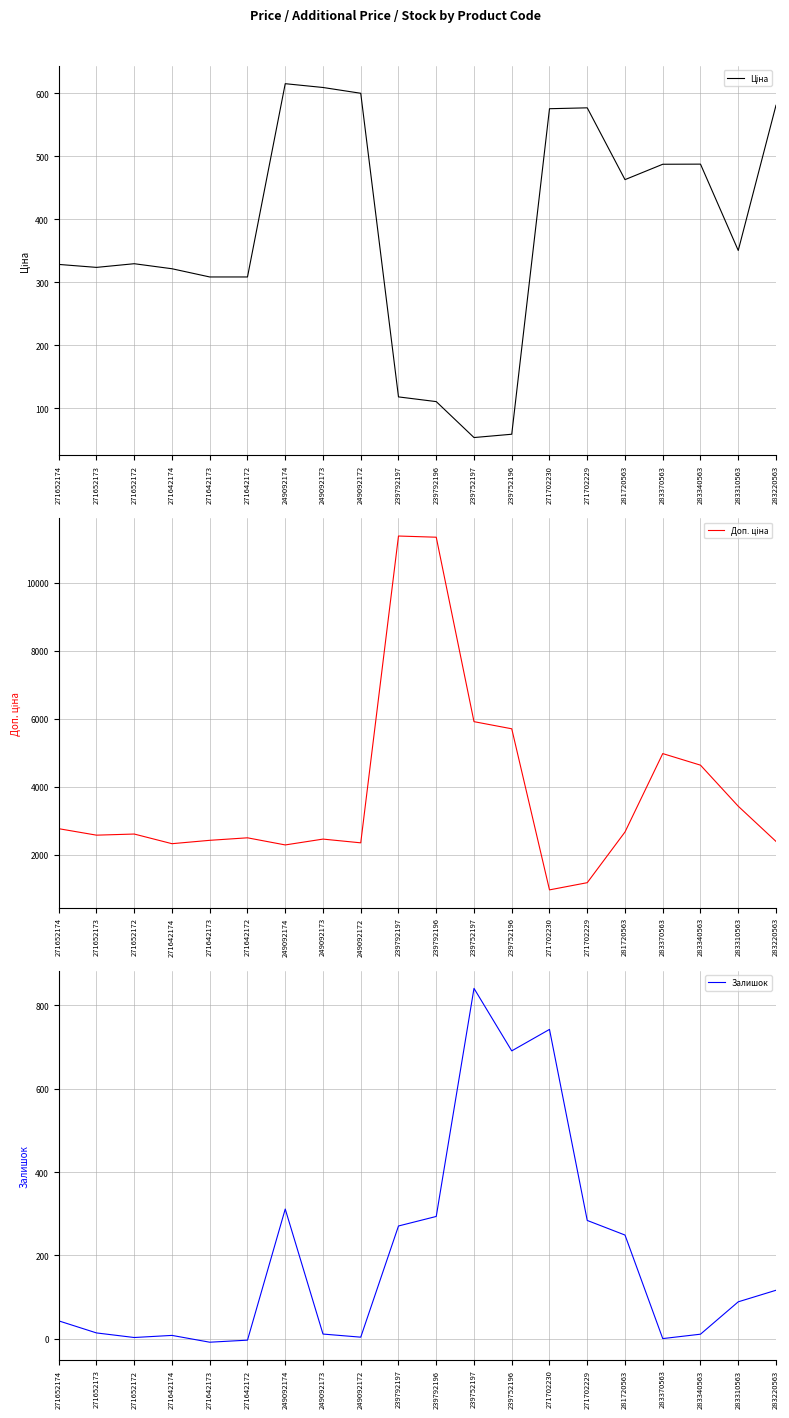

The Доп. ціна series shows 4973.9 at 283370563. True or false?

True